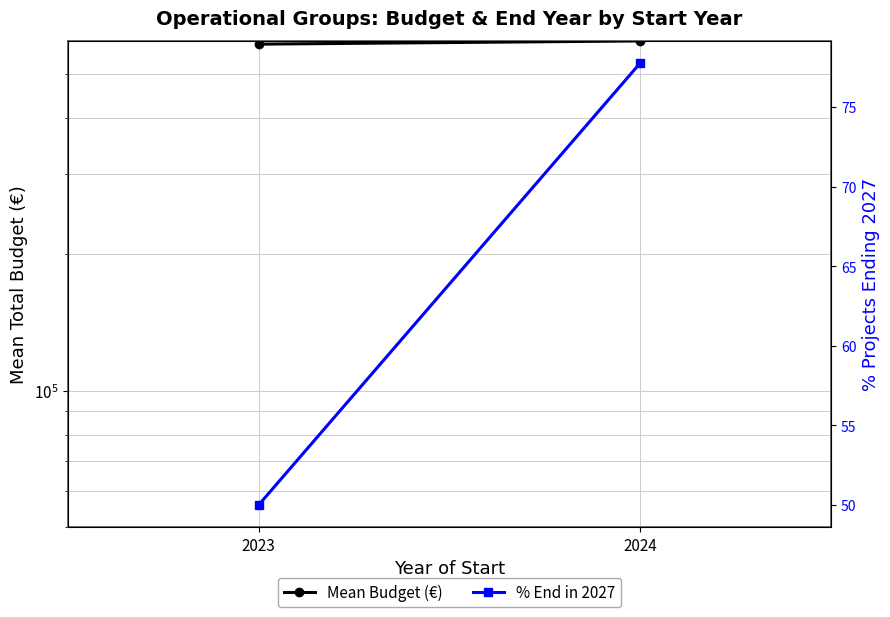

At 2023, list the series in order from largest to smallest.

Mean Budget (€), % End in 2027